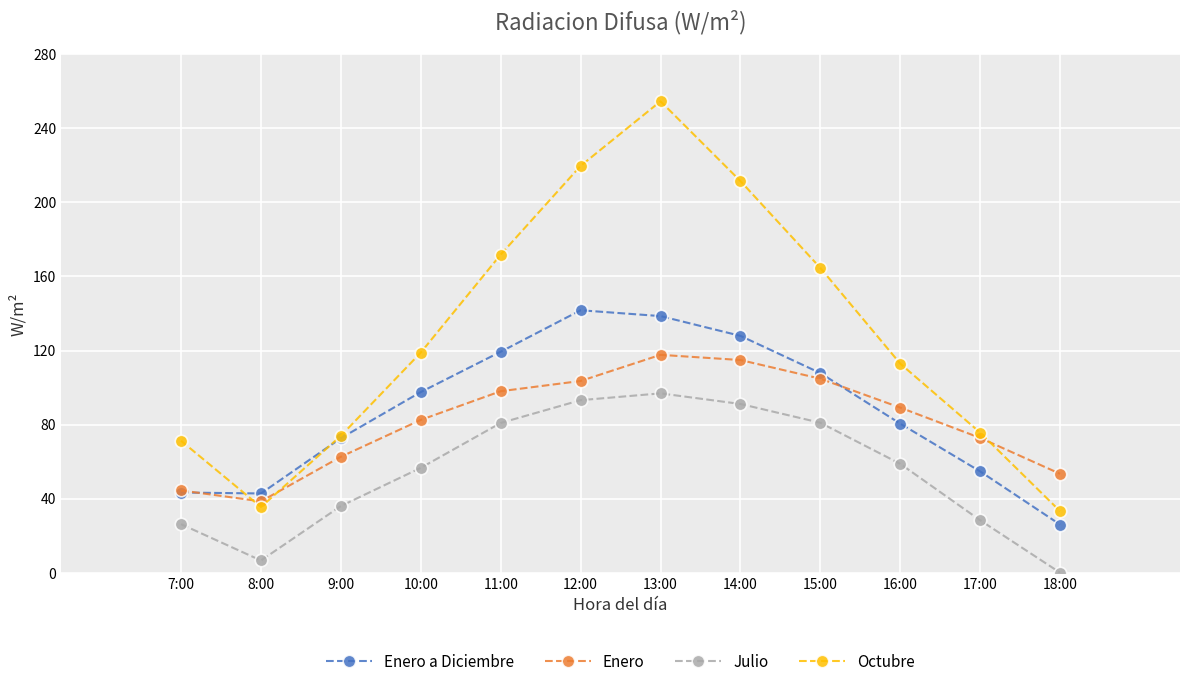

What is the difference between the maximum and minimum values in the Julio series?

96.8